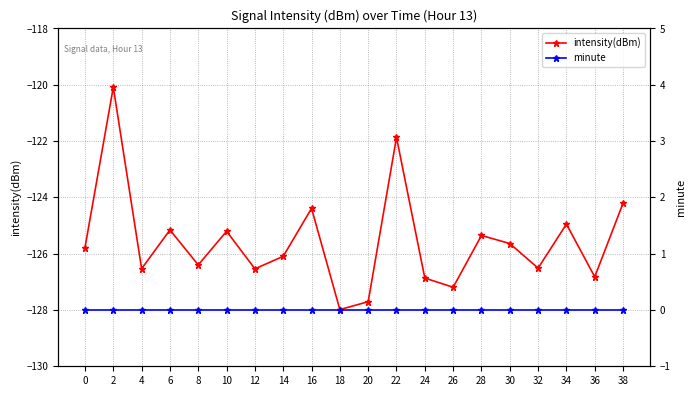

What is the sum of the intensity(dBm) values at 2 and 16?

-244.5